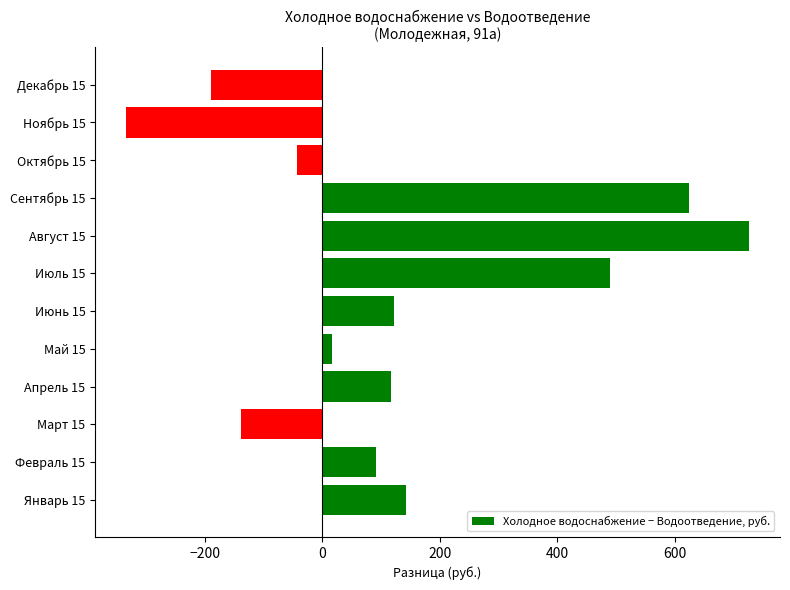

The value at Июль 15 is 250.5. True or false?

False